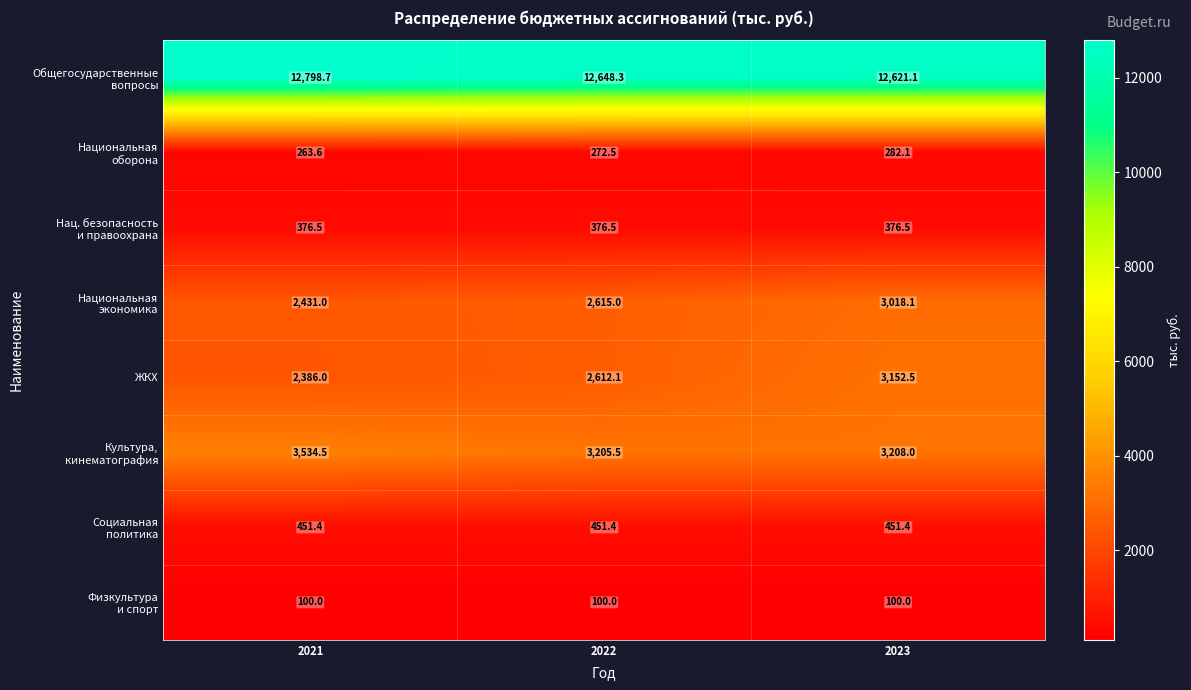

How many categories are shown in the chart?

3